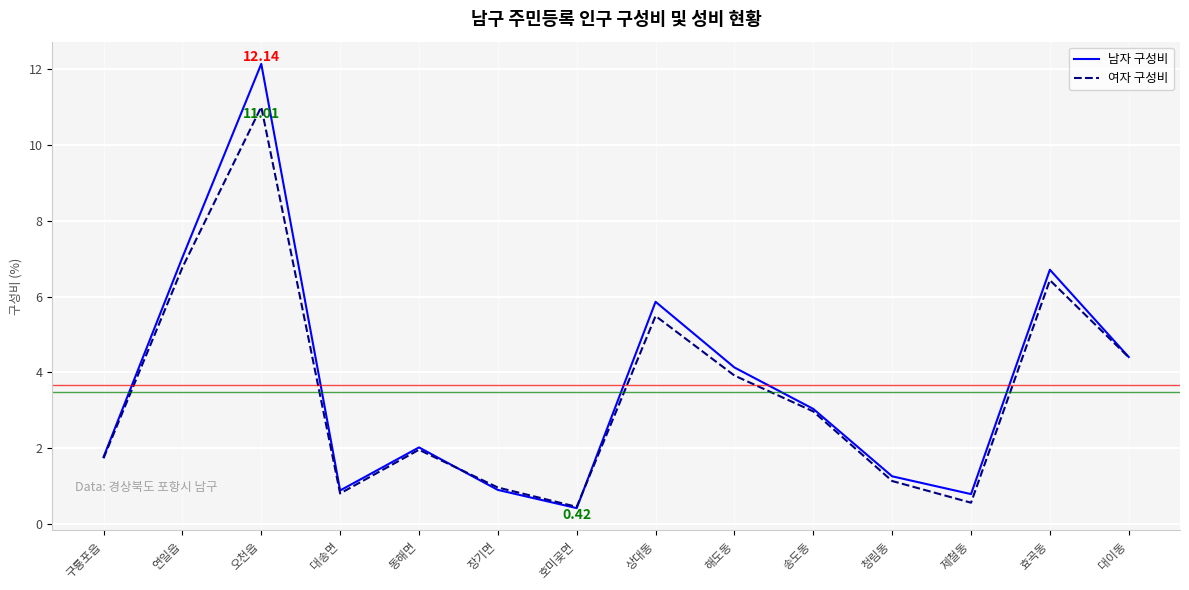

Which series has the largest total across all categories?

남자 구성비